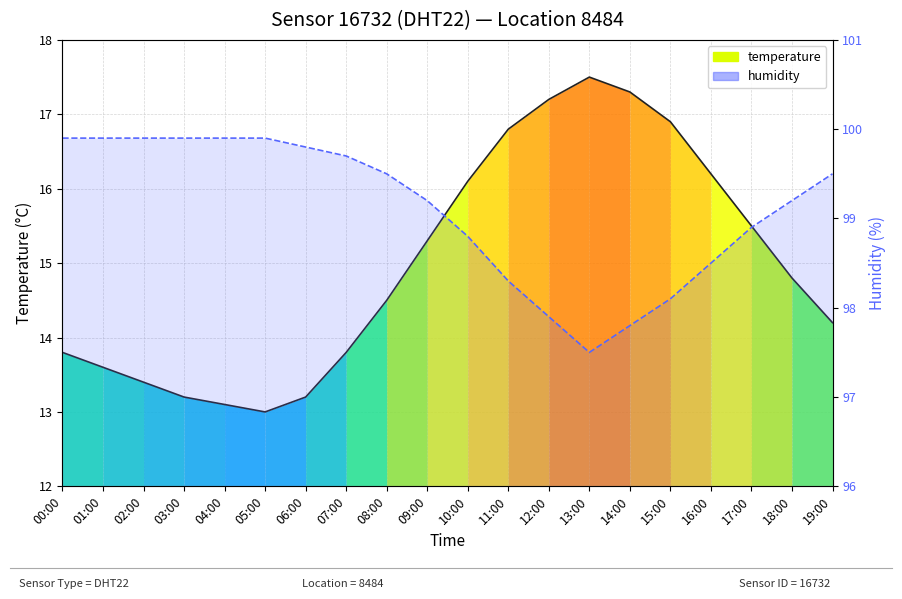

What is the value of the temperature point at the 15th from the left?

17.3